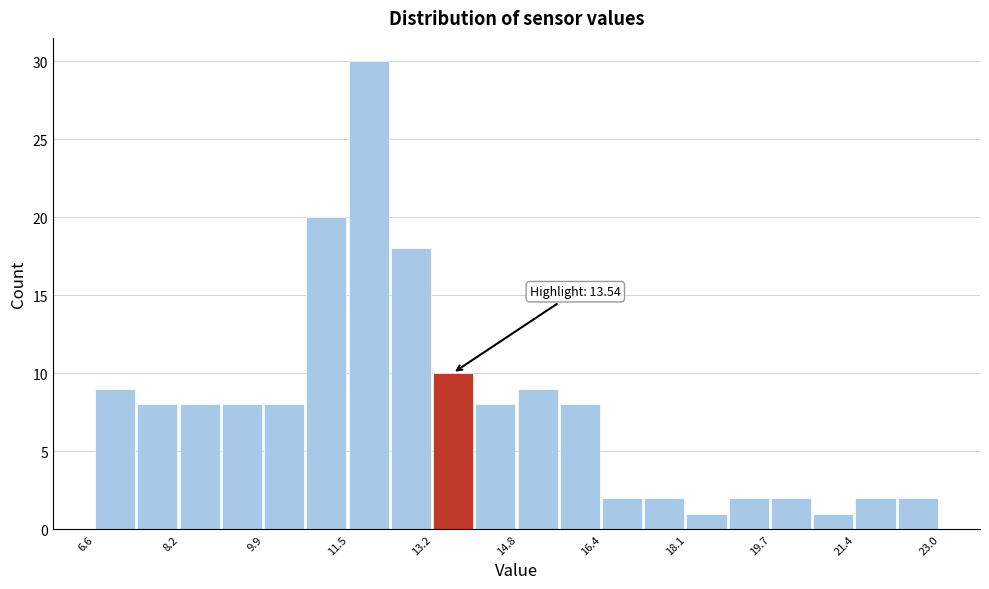

Which range on the x-axis has the tallest bar?

11.52 to 12.34